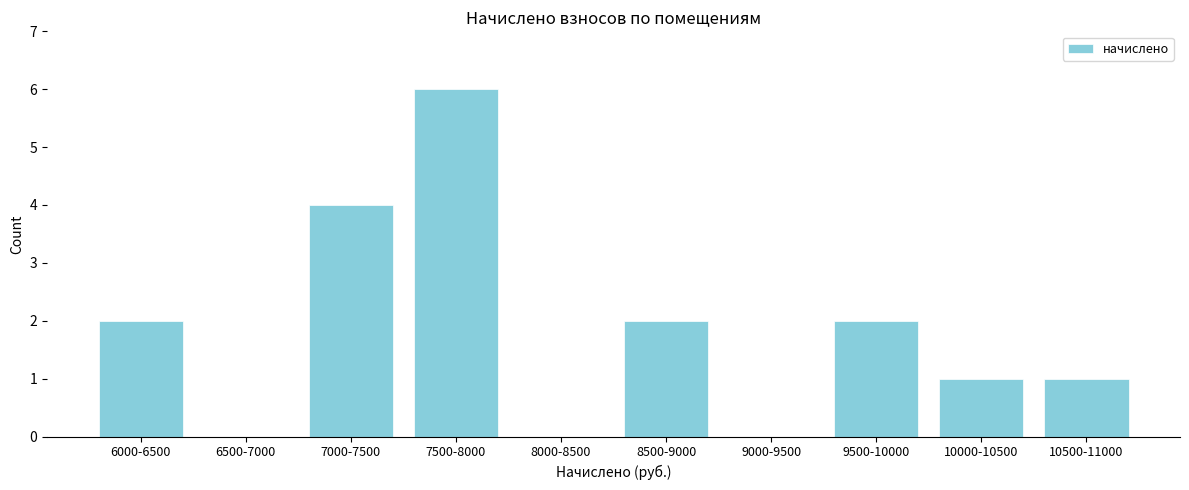

Reading right to left, extract all data points from this chart.

10500-11000=1	10000-10500=1	9500-10000=2	9000-9500=0	8500-9000=2	8000-8500=0	7500-8000=6	7000-7500=4	6500-7000=0	6000-6500=2